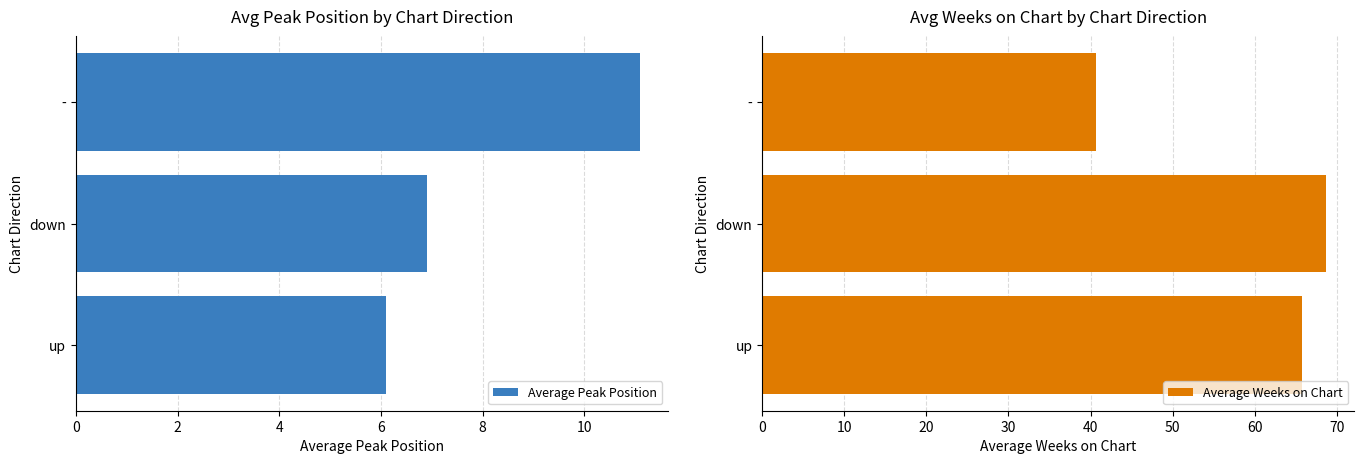

At how many categories does at least one series exceed 50?

2